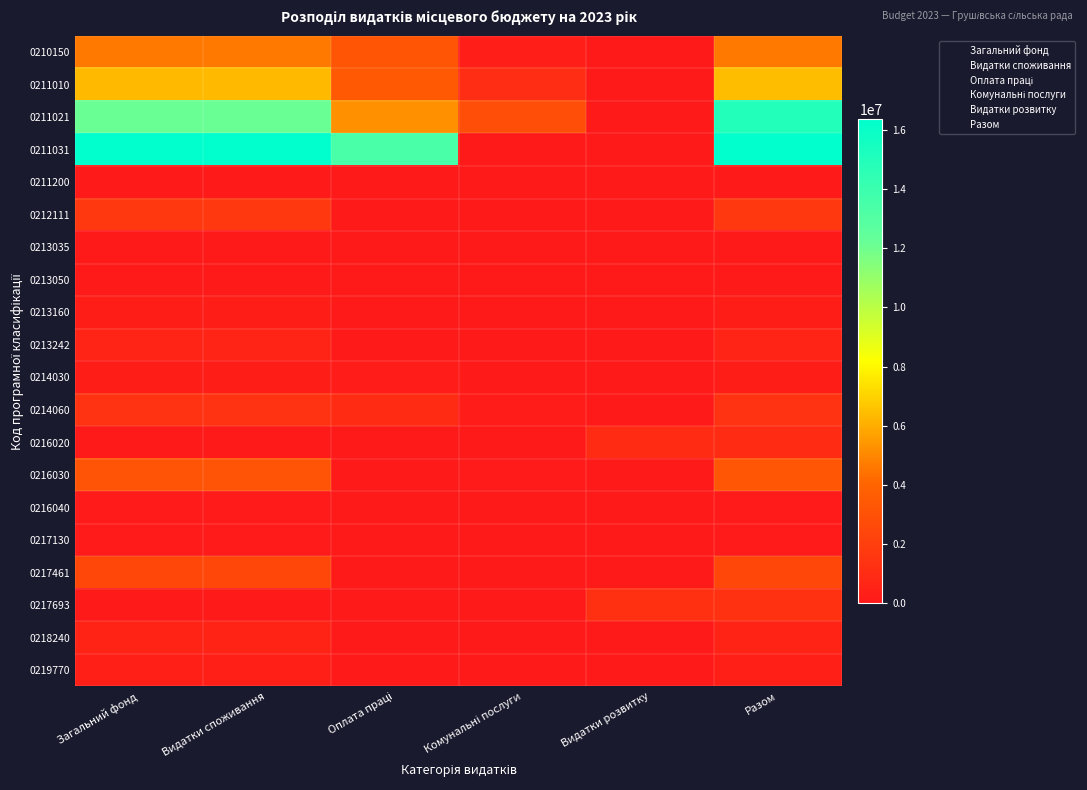

Reading left to right, list all the values displayed in this chart.

0210150: 4614540.8	4614540.8	3220844.0	280219.8	0.0	4614540.8
0211010: 6358001.1	6358001.1	3460100.0	1032408.9	0.0	6398801.1
0211021: 12178961.1	12178961.1	5265083.9	2817455.5	0.0	14988688.7
0211031: 16360700.0	16360700.0	13411145.0	0.0	0.0	16360700.0
0211200: 54242.0	54242.0	44459.0	0.0	0.0	54242.0
0212111: 9690.0	9690.0	0.0	0.0	0.0	9690.0
0213035: 1683875.4	1683875.4	0.0	0.0	0.0	1683875.4
0213050: 40000.0	40000.0	0.0	0.0	0.0	40000.0
0213160: 210000.0	210000.0	0.0	0.0	0.0	210000.0
0213242: 615684.0	615684.0	0.0	0.0	0.0	615684.0
0214030: 228293.0	228293.0	166971.0	0.0	0.0	228293.0
0214060: 1367785.8	1367785.8	963423.9	135321.9	0.0	1367785.8
0216020: 0.0	0.0	0.0	0.0	963766.0	963766.0
0216030: 3166412.6	3166412.6	0.0	93468.5	0.0	3316412.6
0216040: 79000.0	79000.0	0.0	0.0	0.0	79000.0
0217130: 100000.0	100000.0	0.0	0.0	0.0	100000.0
0217461: 557011.0	557011.0	0.0	0.0	0.0	557011.0
0217693: 0.0	0.0	0.0	0.0	1249014.0	1302614.0
0218240: 2475117.1	2475117.1	0.0	0.0	0.0	2475117.1
0219770: 338115.0	338115.0	0.0	0.0	0.0	338115.0